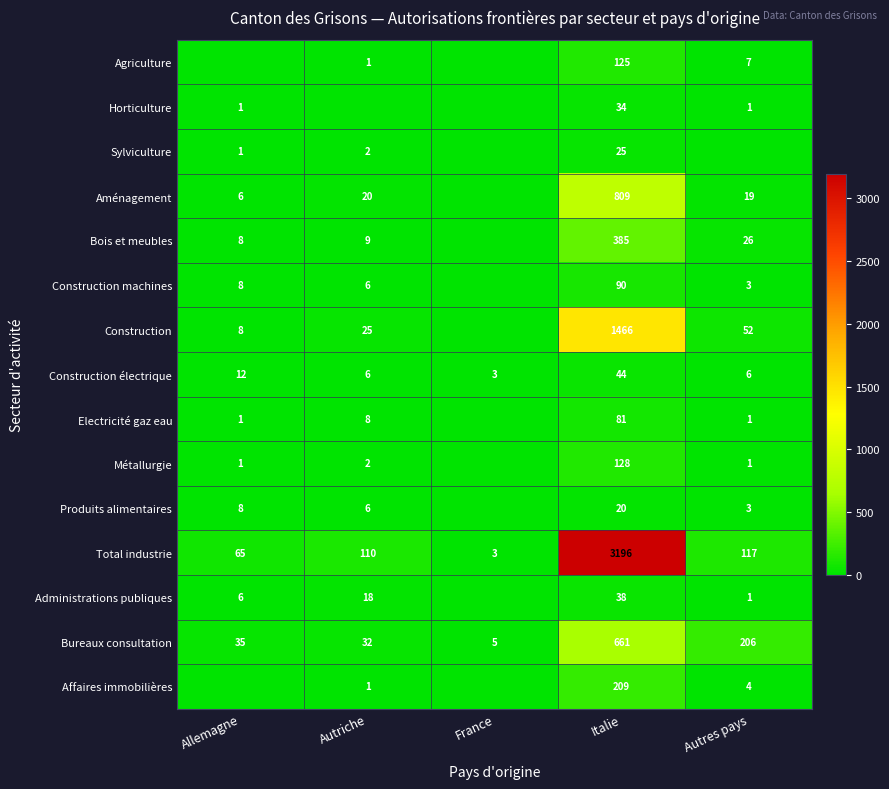

Is it true that Bureaux consultation equals 35 at Allemagne?

True